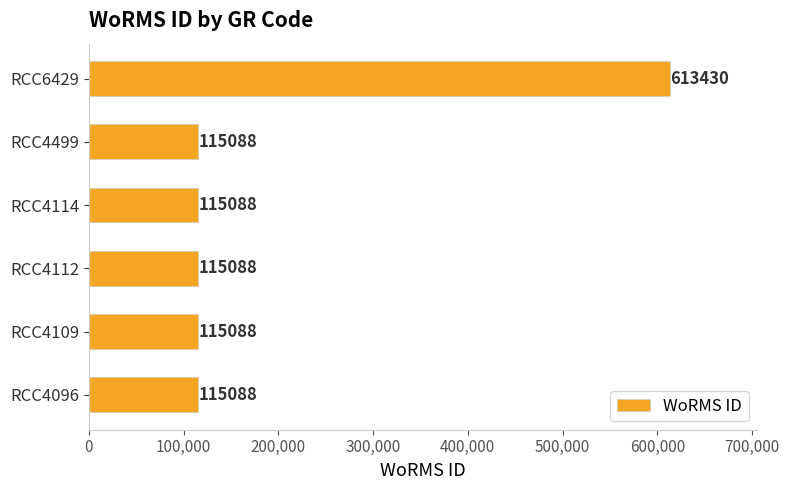

What is the sum of all values?

1188870